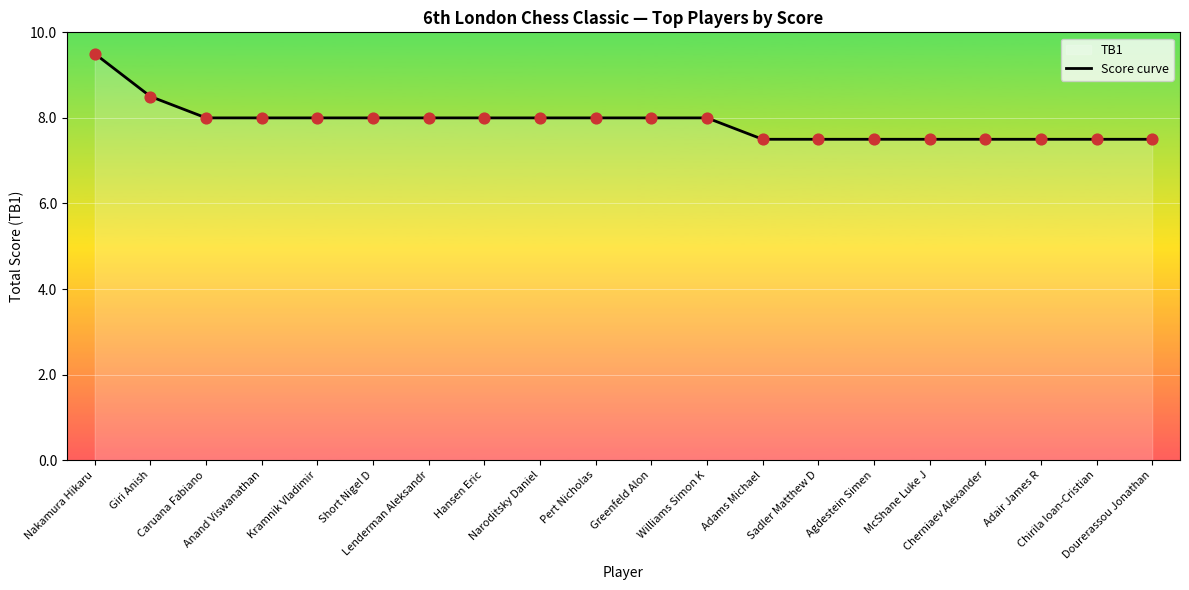

What is the change in value from Williams Simon K to Sadler Matthew D?

-0.5